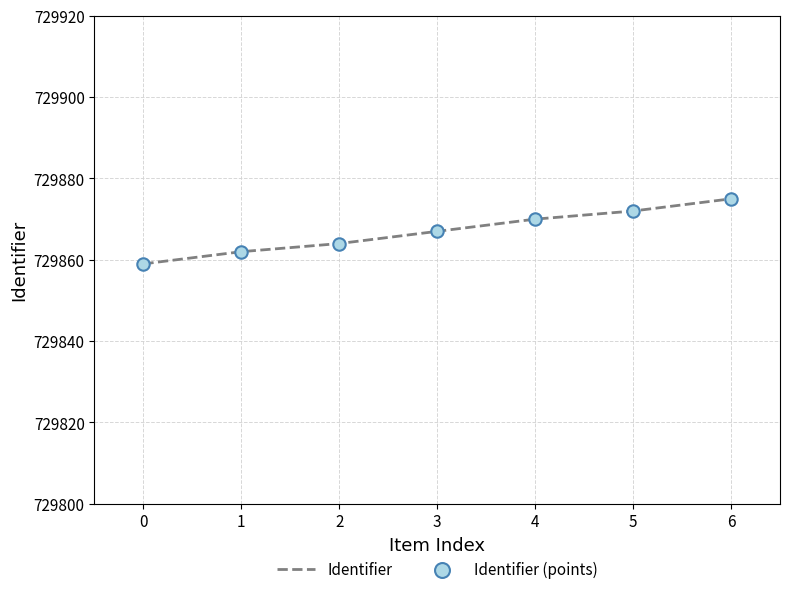

True or false: the data shows 303483 at 6.

False